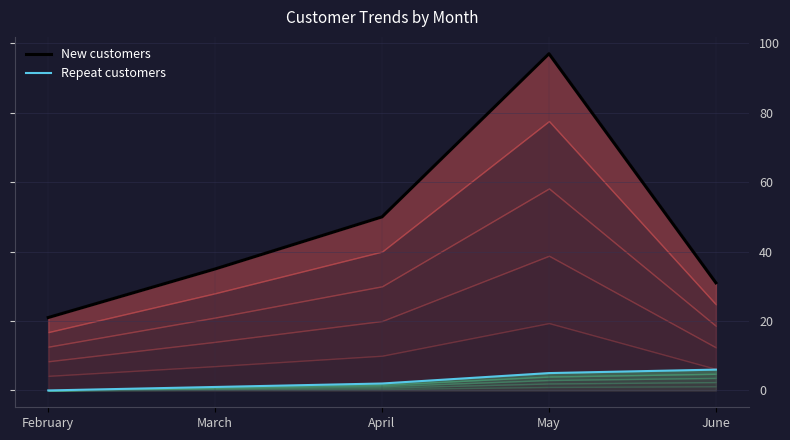

Does the chart display data point markers on the line(s)?

No